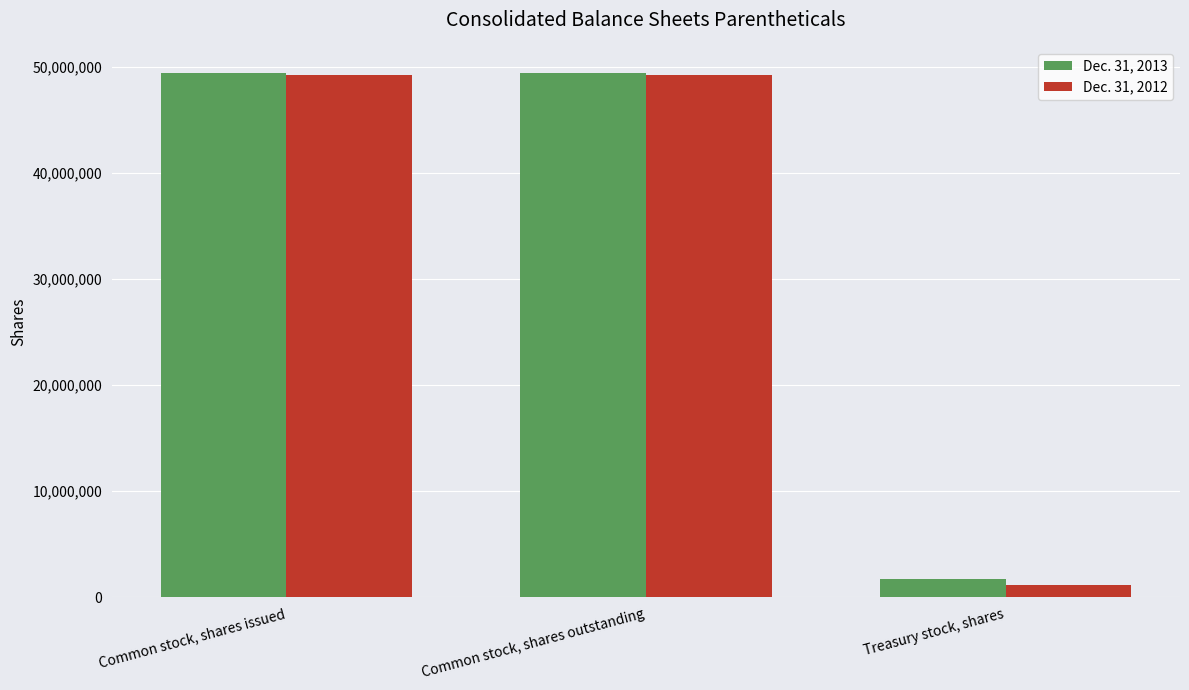

List the series in order of their overall mean, highest first.

Dec. 31, 2013, Dec. 31, 2012